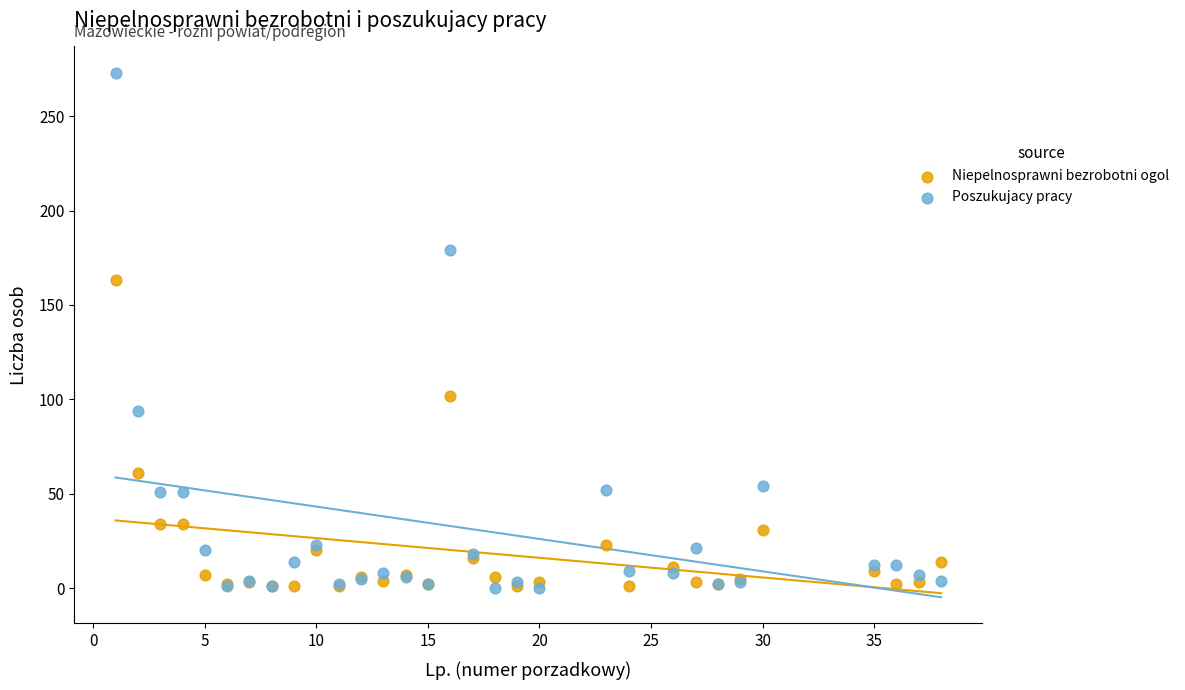

In the Niepelnosprawni bezrobotni ogol series, what Y value is closest to 82?

102